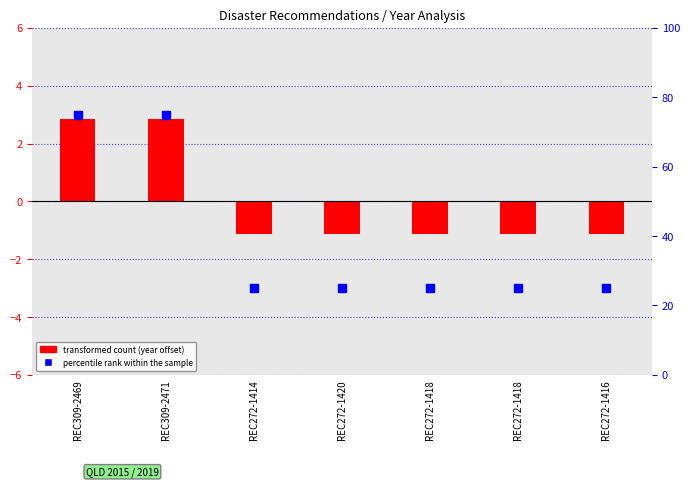

Which series reaches the minimum Y coordinate?

transformed count